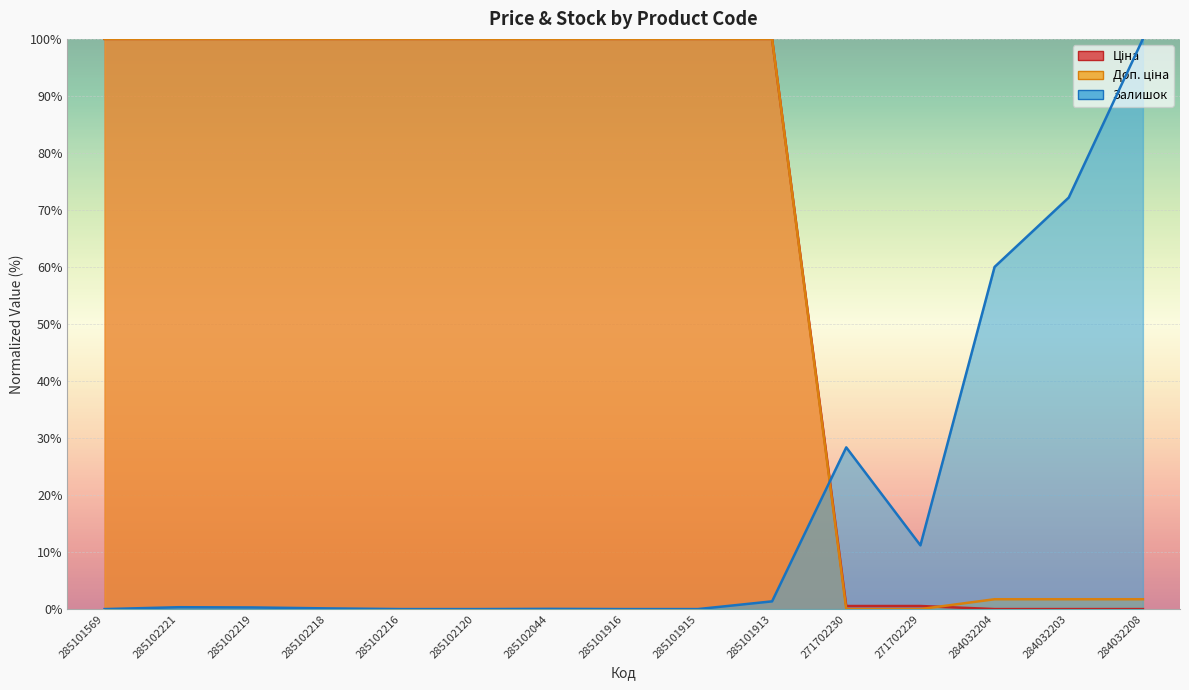

Which series has the widest spread of values?

Ціна